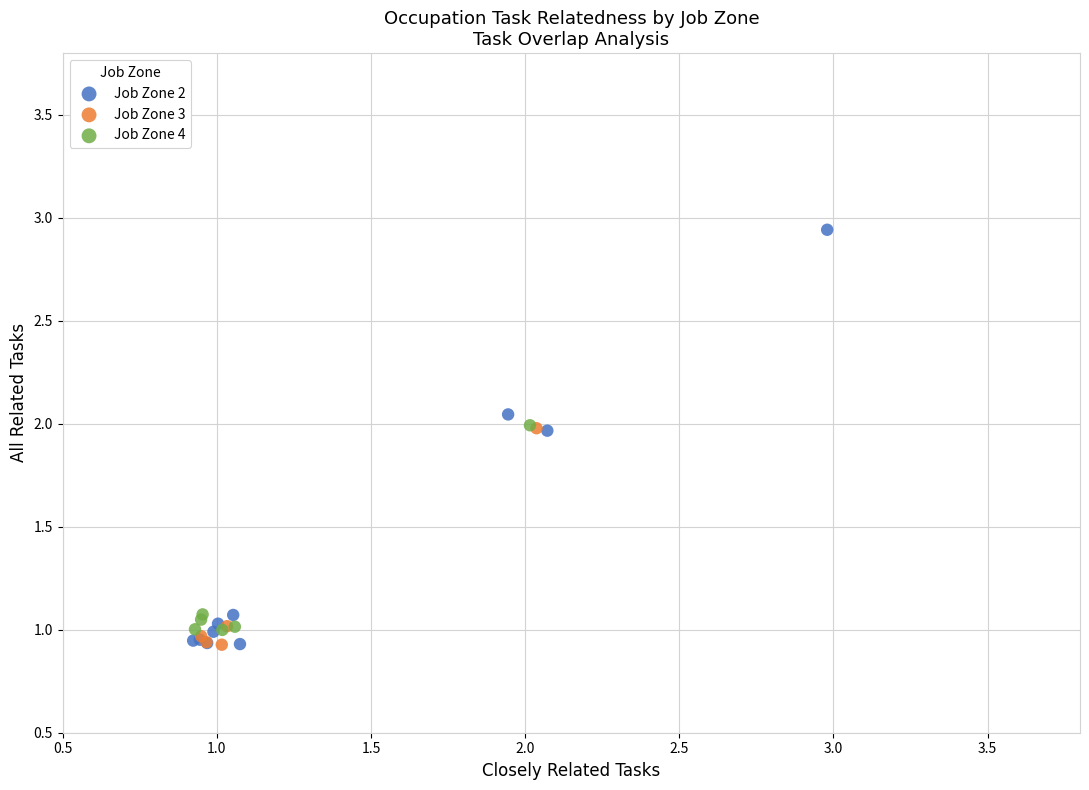

Which series contains the highest Y value?

Job Zone 2